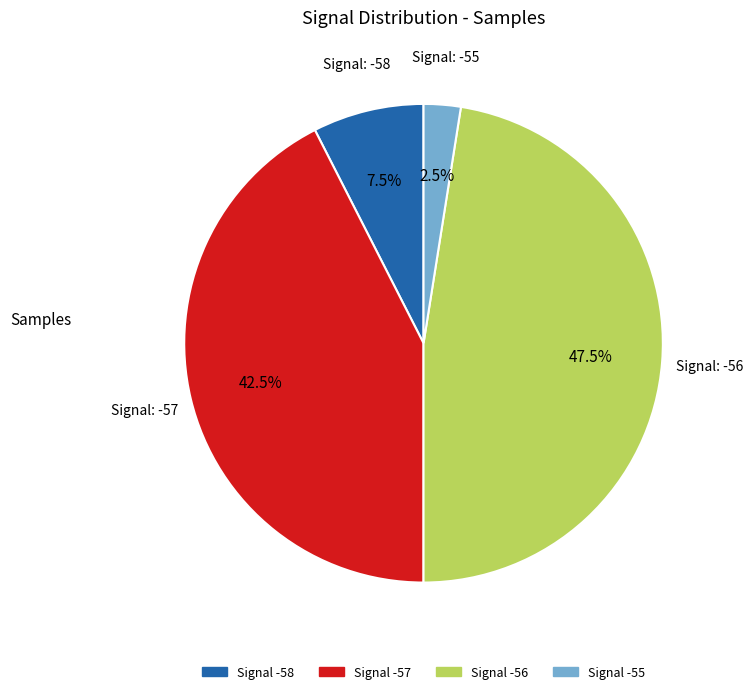

Is there any slice that represents more than half of the pie?

No